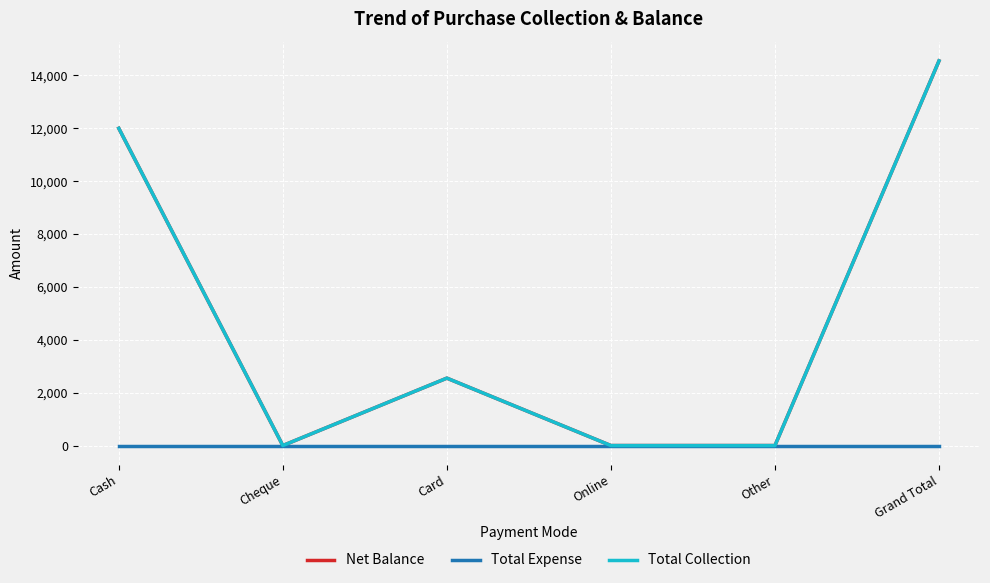

Which series has the widest spread of values?

Net Balance